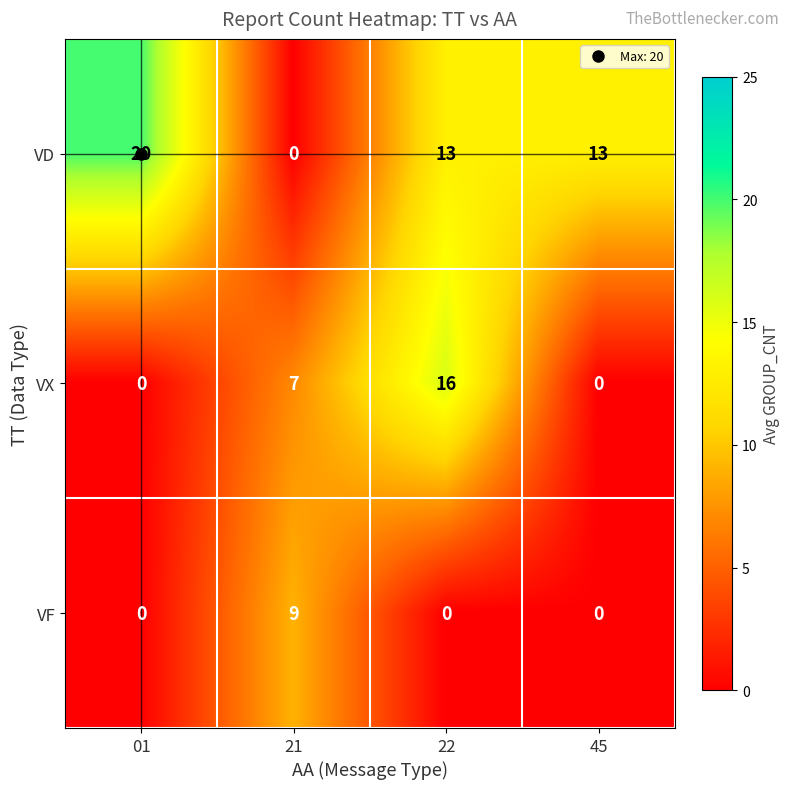

Read the VD value at 01, to the nearest 10.

20